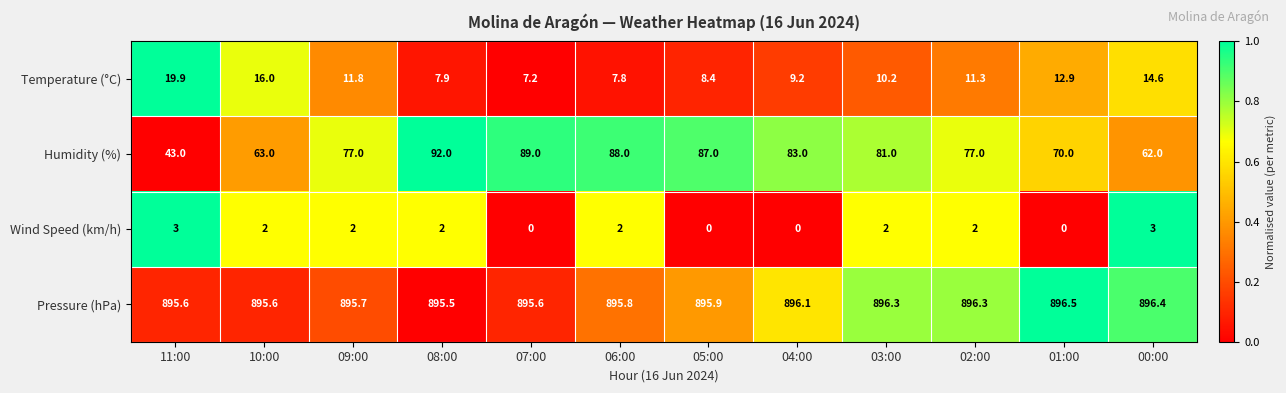

What is the total value across all series at 02:00?

986.6